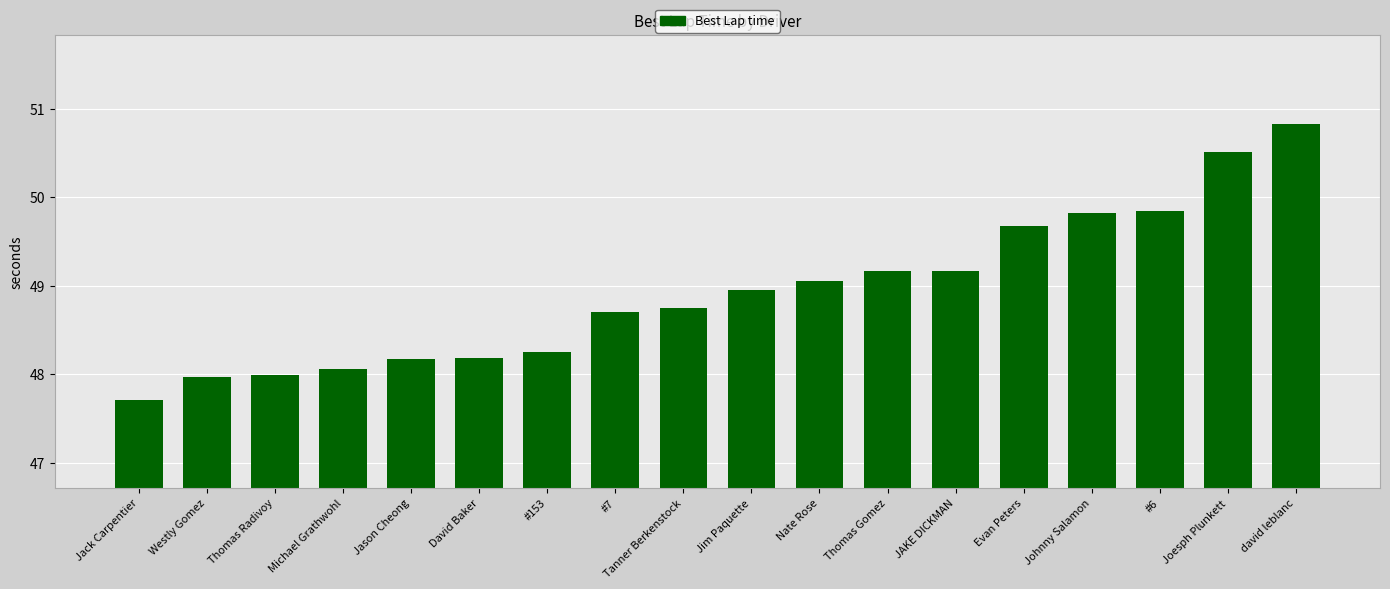

Is it true that the value at david leblanc is 50.8?

True